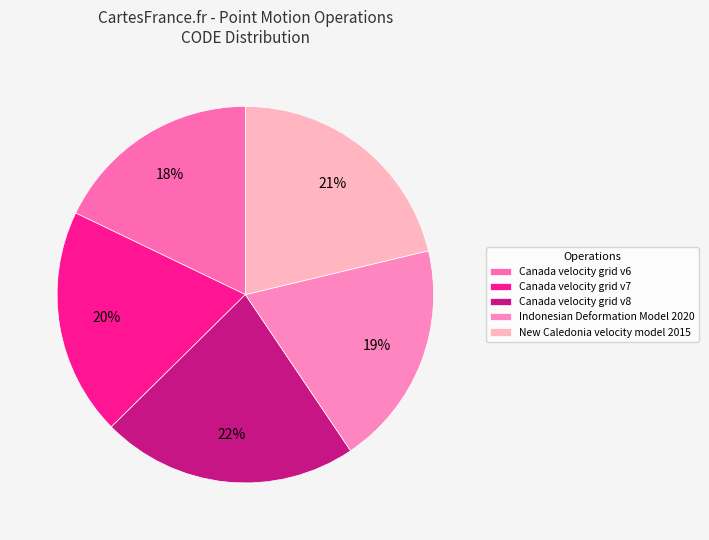

Is there any slice that represents more than half of the pie?

No